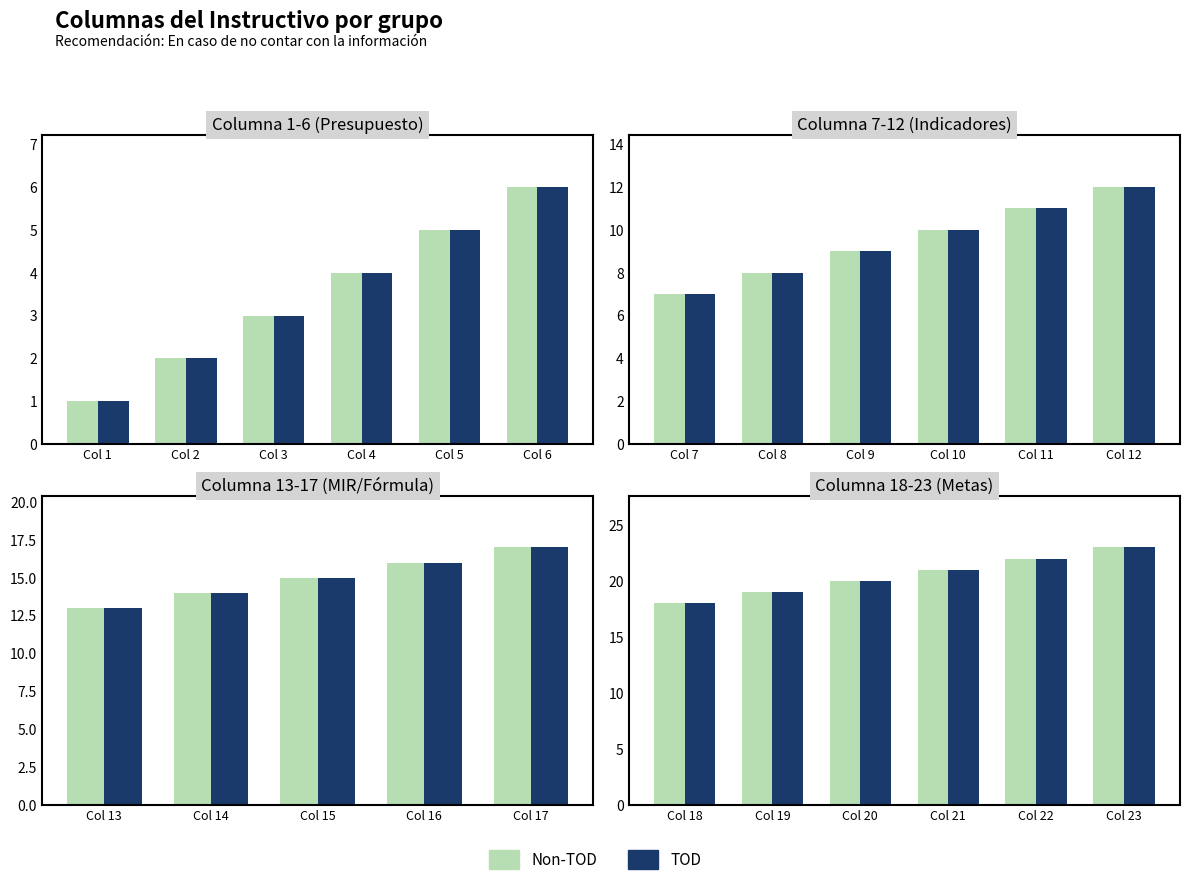

The Non-TOD series shows 4 at Col 21. True or false?

False